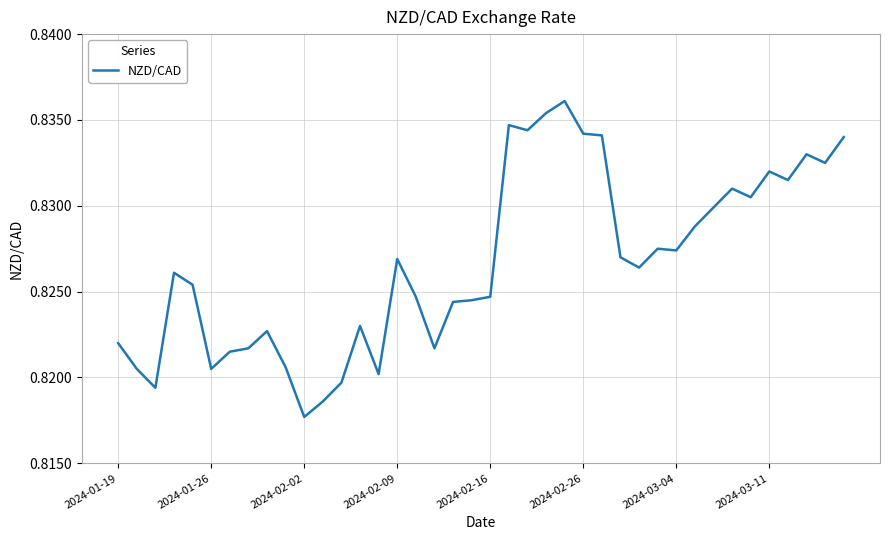

Which label corresponds to the smallest value in the chart?

2024-02-02